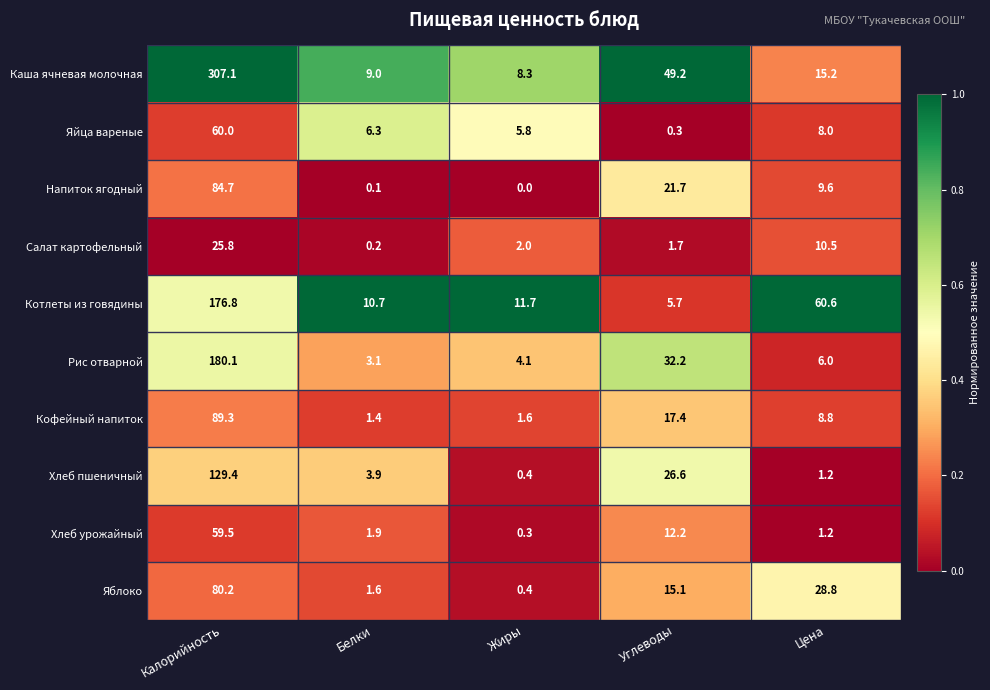

At which label is Рис отварной closest to 91?

Углеводы